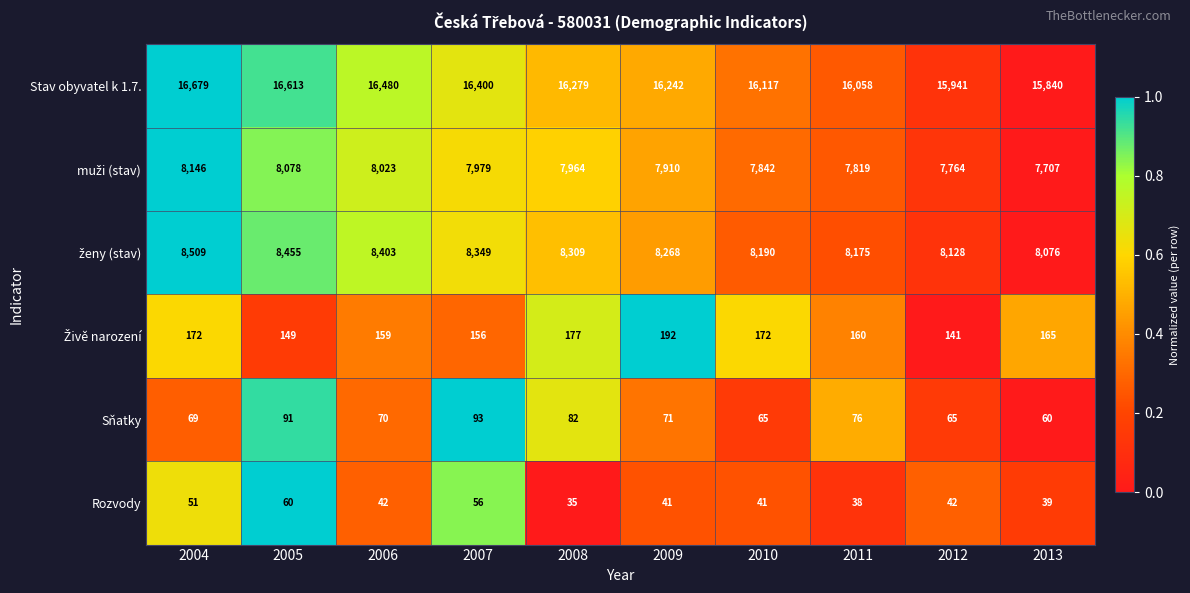

At which category is the sum across all series the highest?

2004